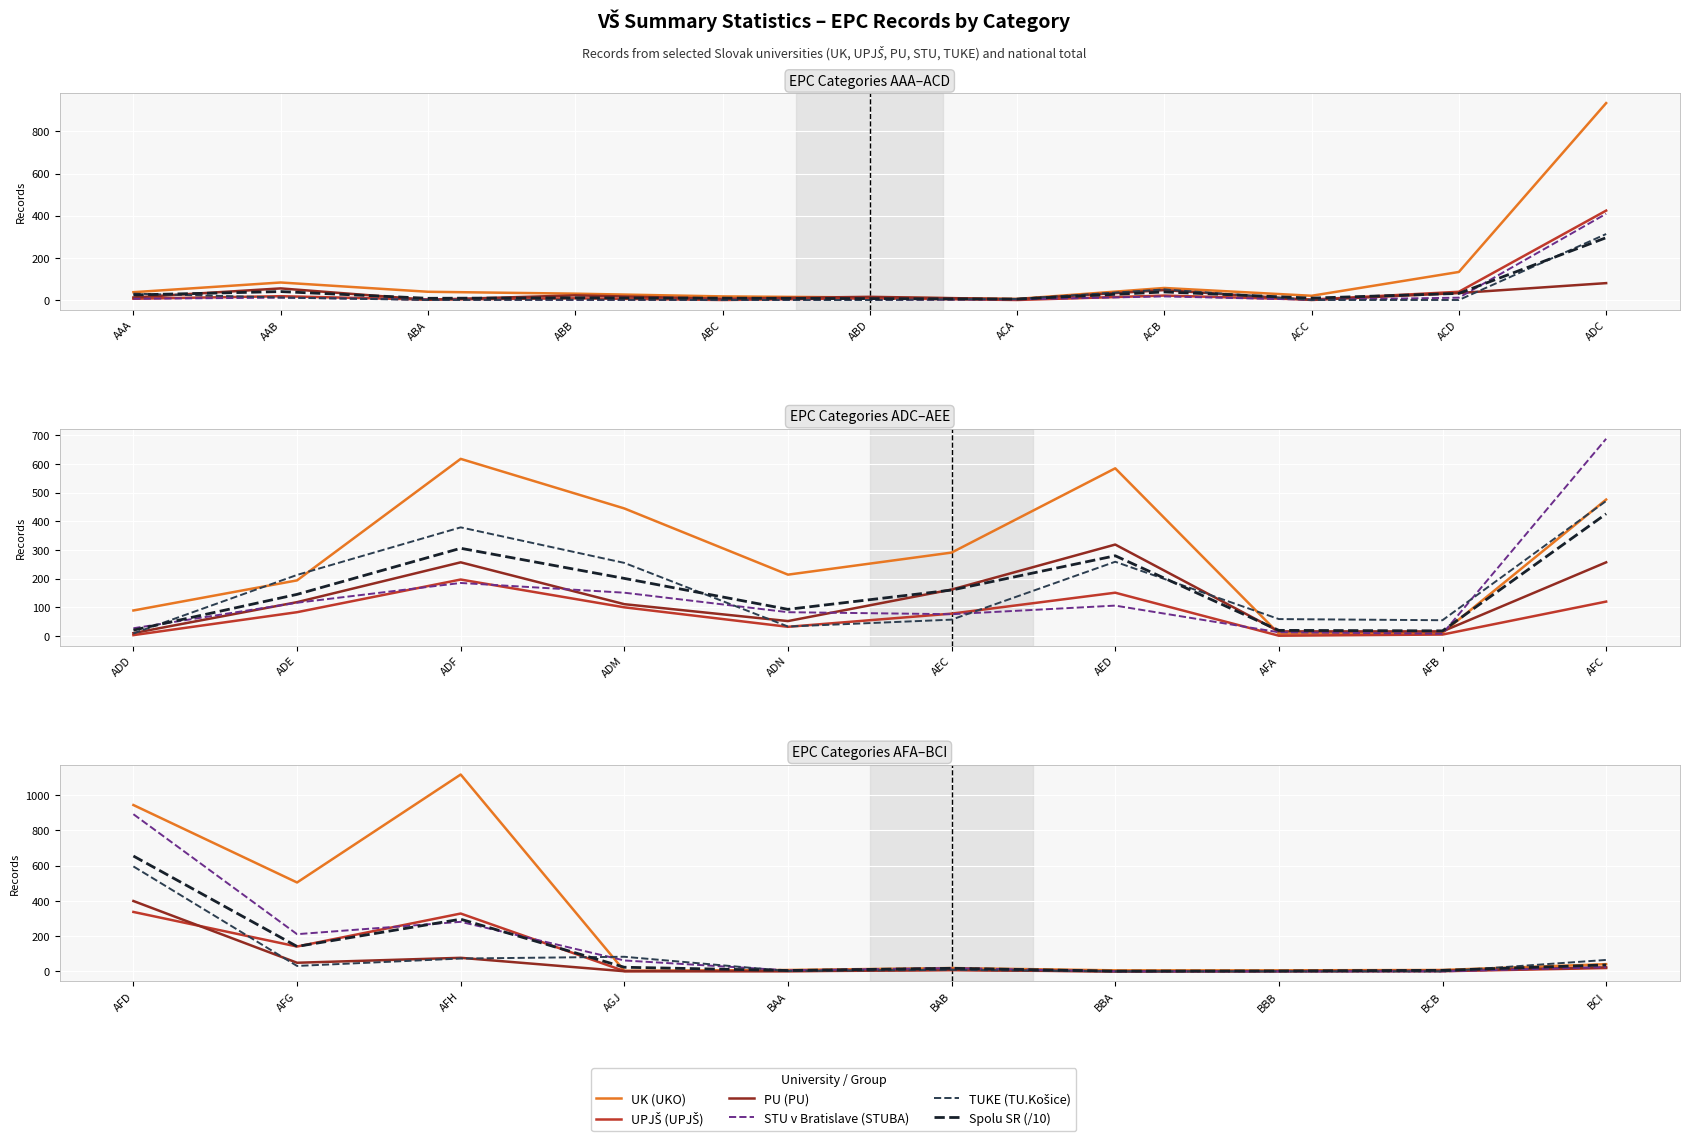

How many series are shown in this chart?

6